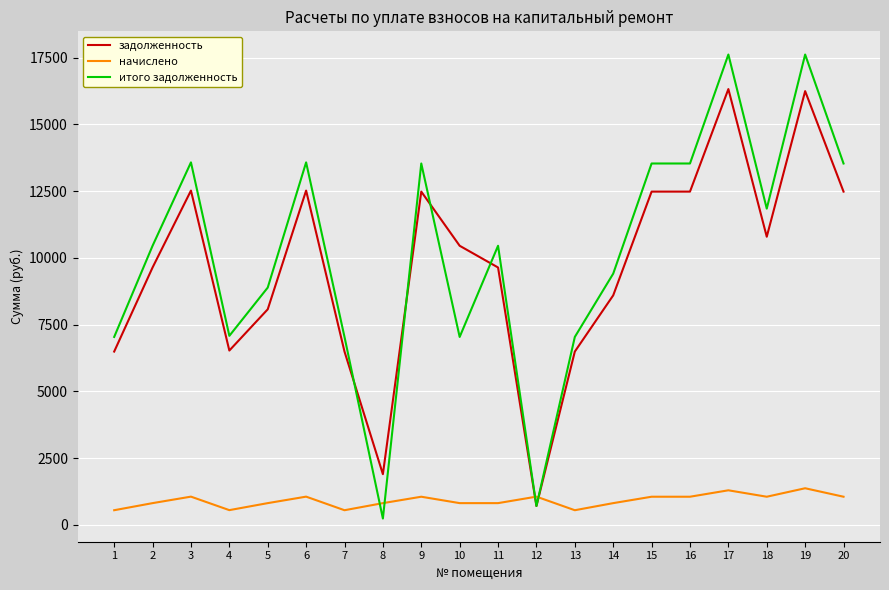

Does the chart display data point markers on the line(s)?

No